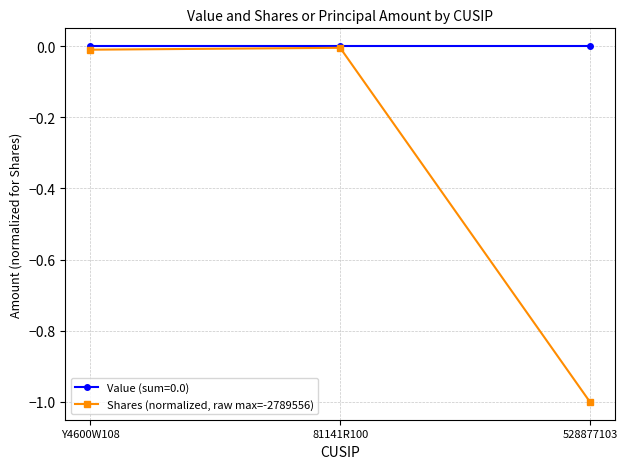

True or false: Value (sum=0.0) has a value of 0.0 at Y4600W108.

True